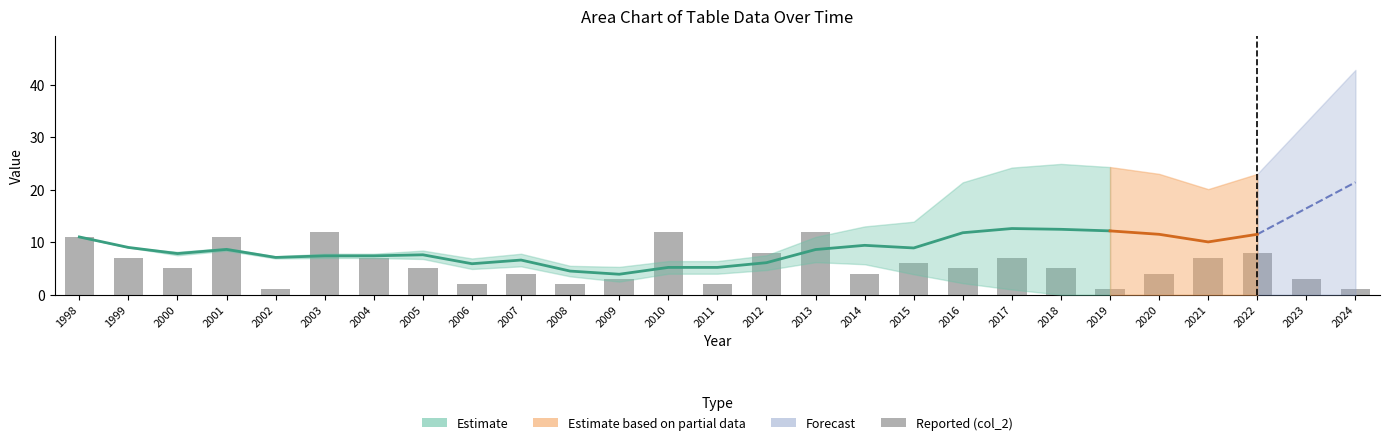

What is the average value?

6